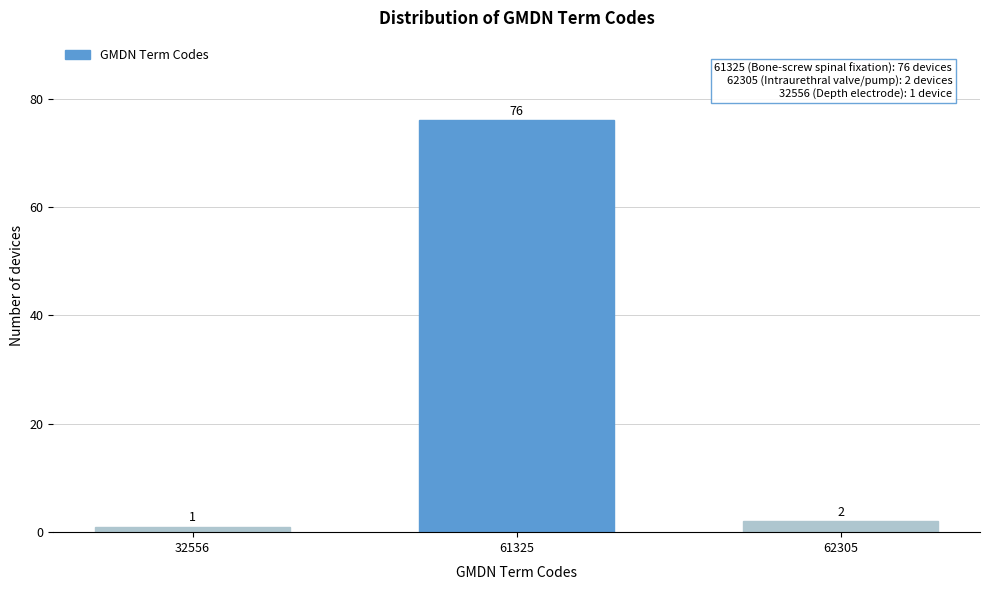

Reading left to right, list all the values displayed in this chart.

1	76	2